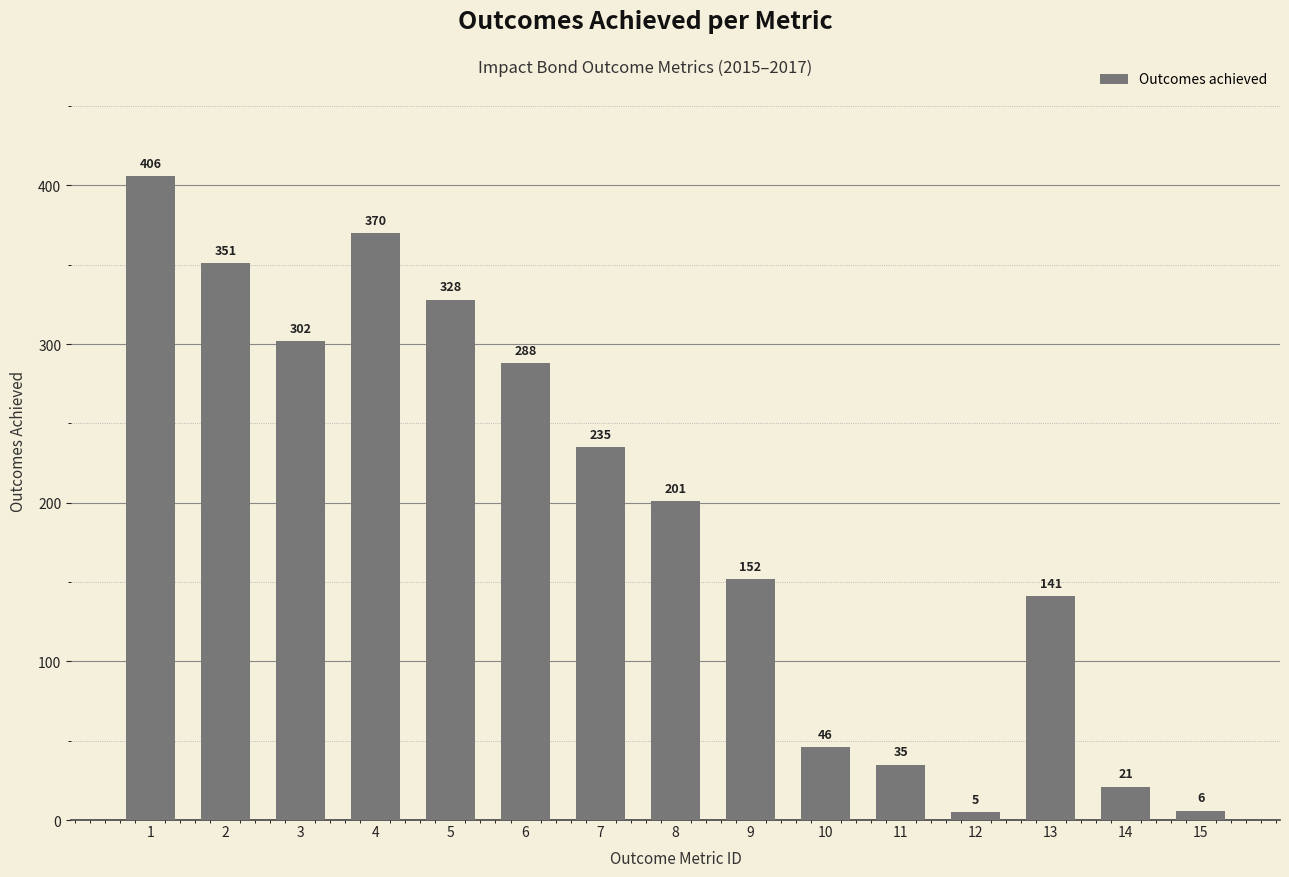

How many data points does each series have?

15